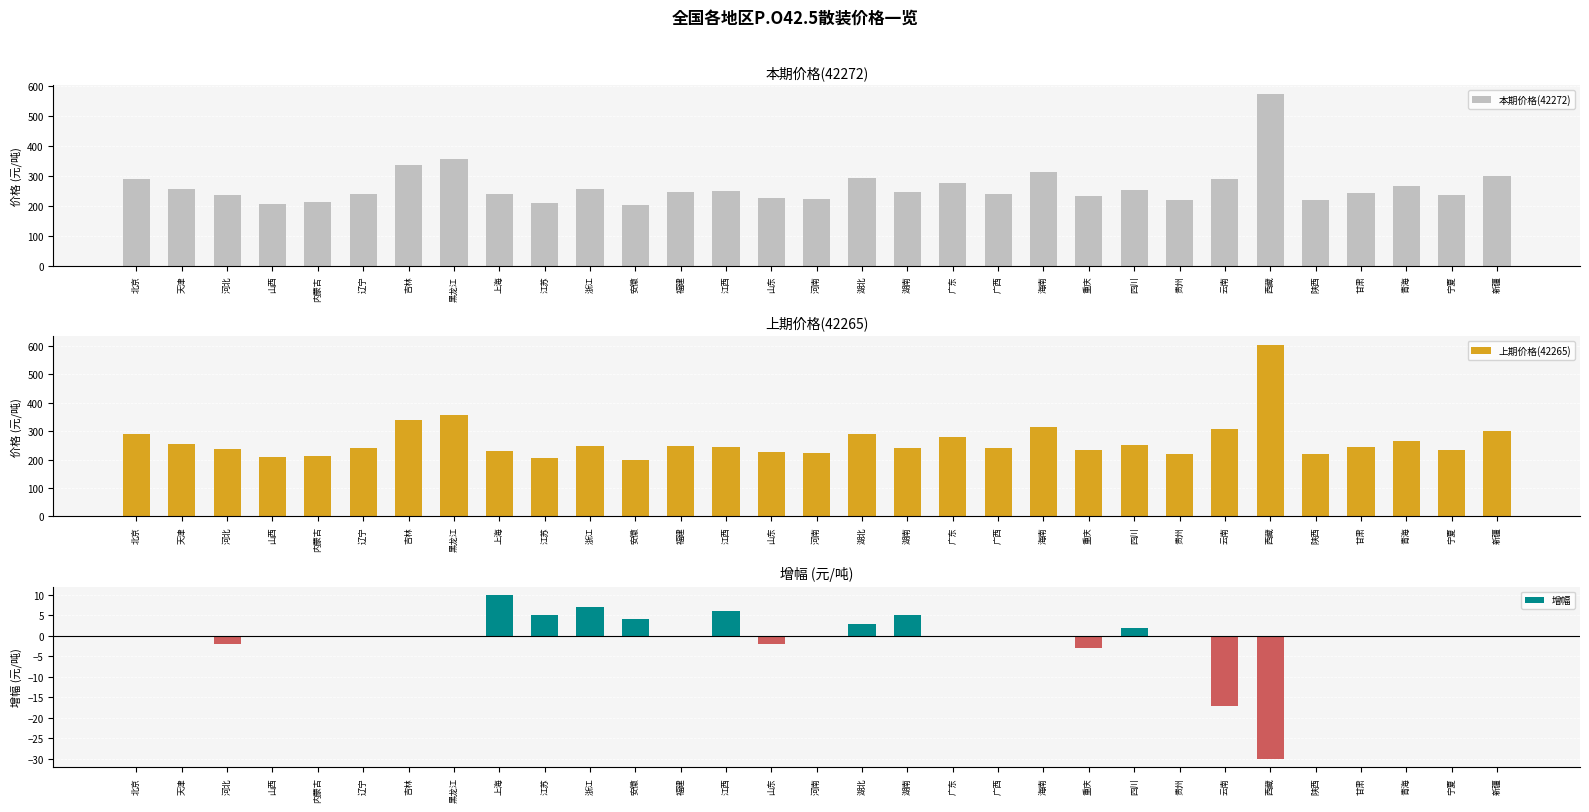

Count the number of categories in the chart.

31